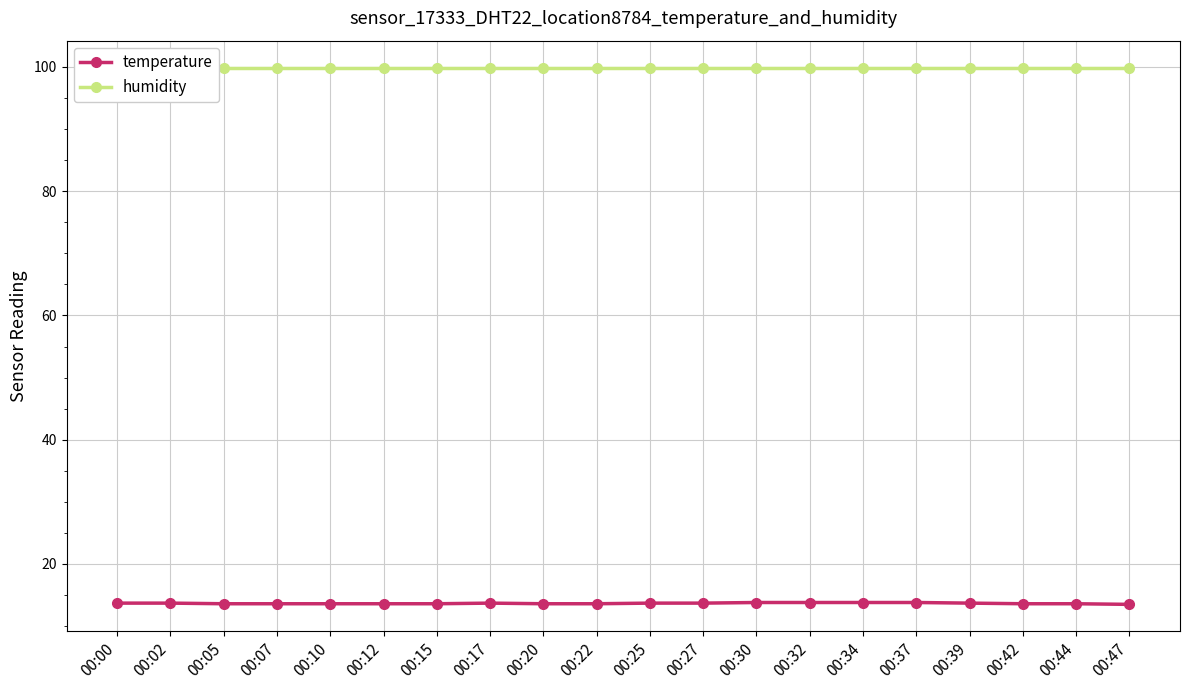

What is the difference between the highest and lowest values at 00:25?

86.2